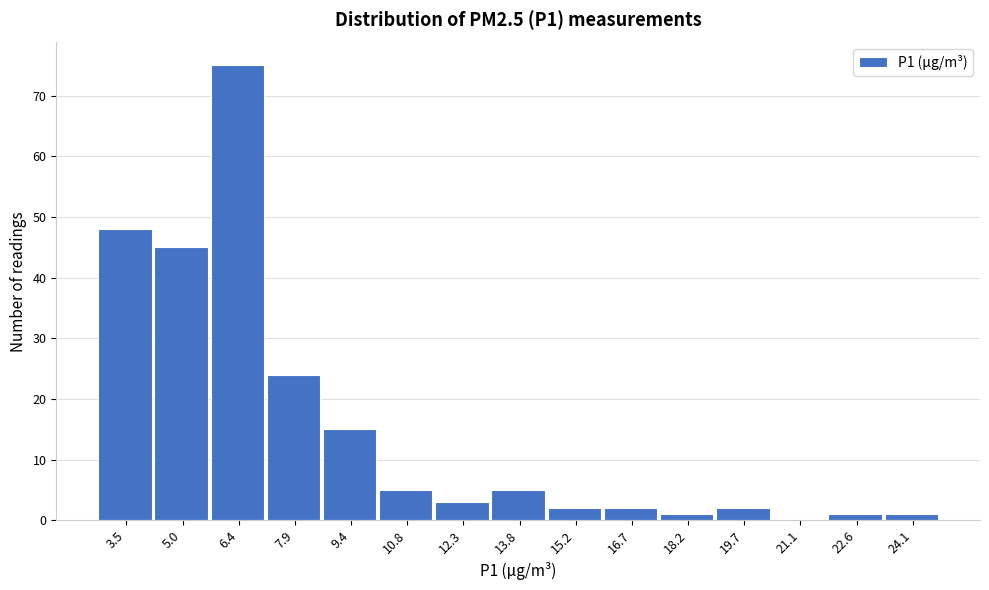

Over which range of the x-axis is the bar tallest?

5.6 to 7.2